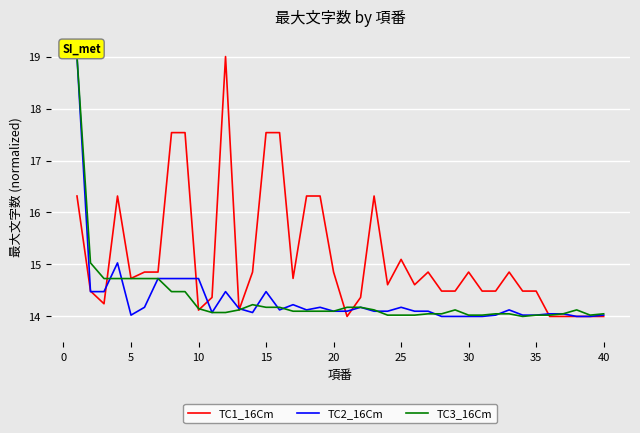

What is the maximum value shown in the chart?

19.0